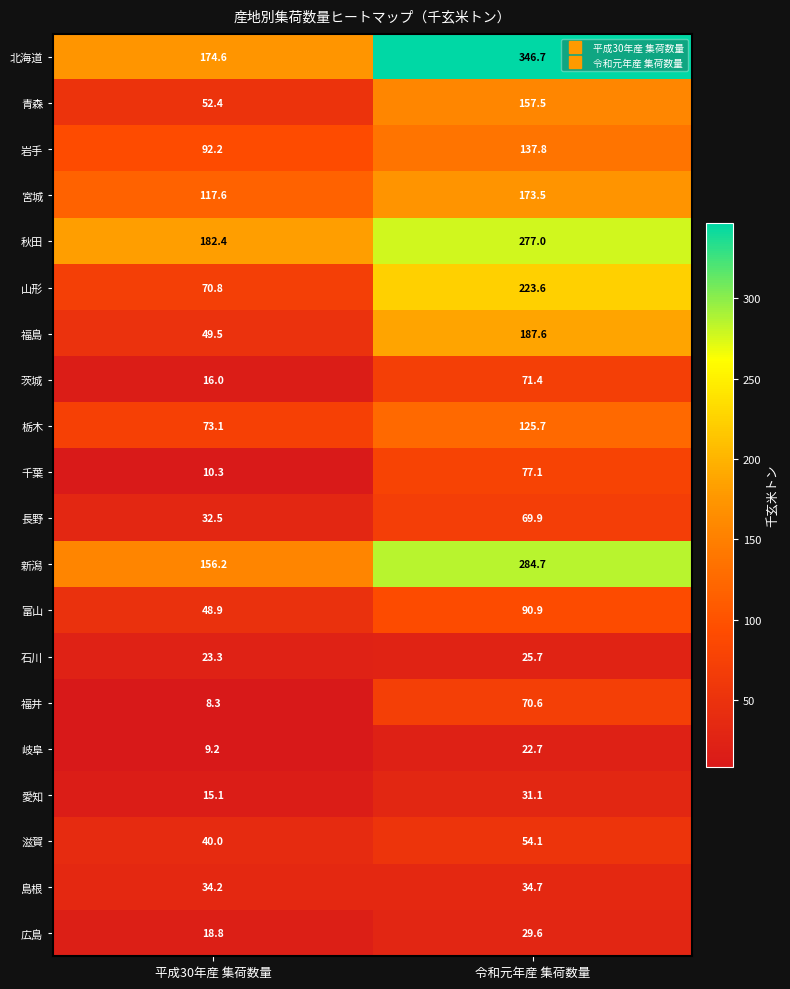

Is it true that 新潟 equals 284.7 at 令和元年産 集荷数量?

True